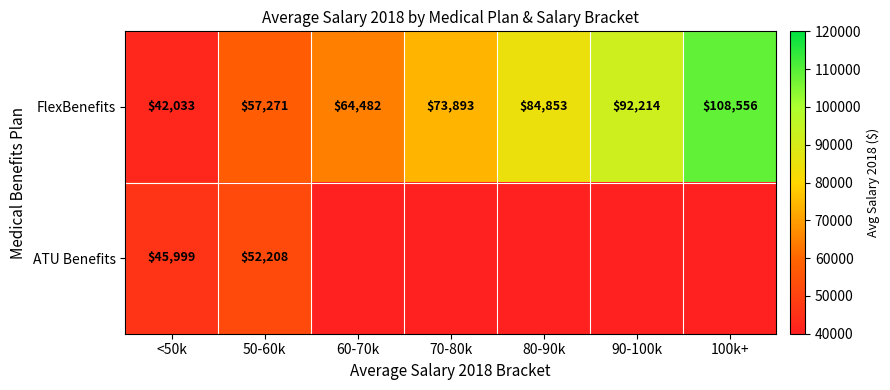

What is the difference between the second highest and second lowest values in the FlexBenefits series?

34943